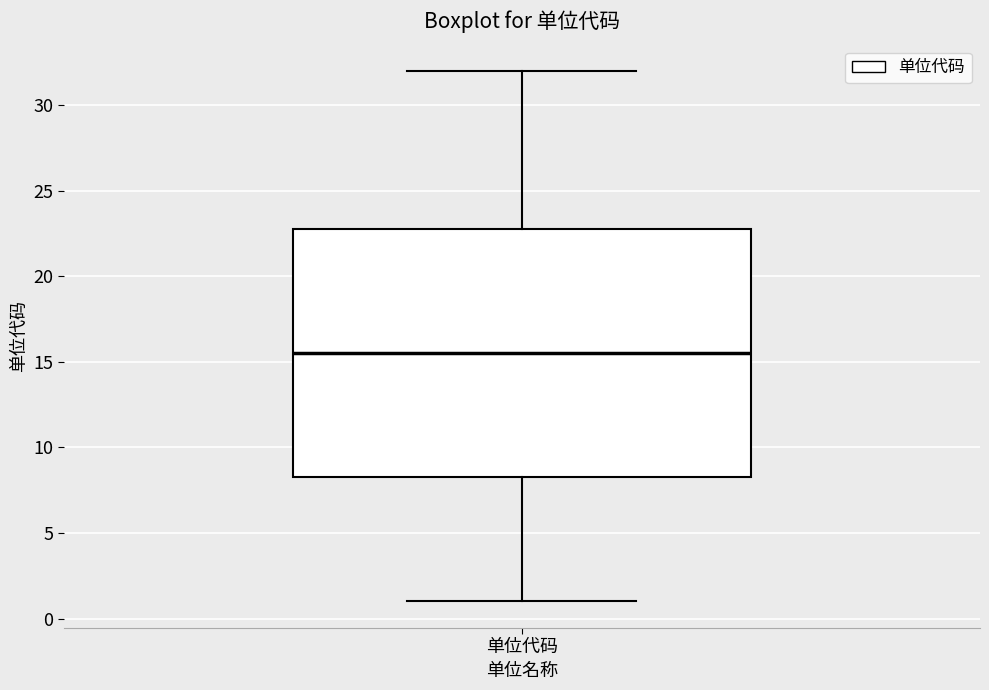

Where does the median line of the box for 单位代码 sit on the y-axis? The values are not printed on the chart, so give them approximately, as read against the axis.

15.5